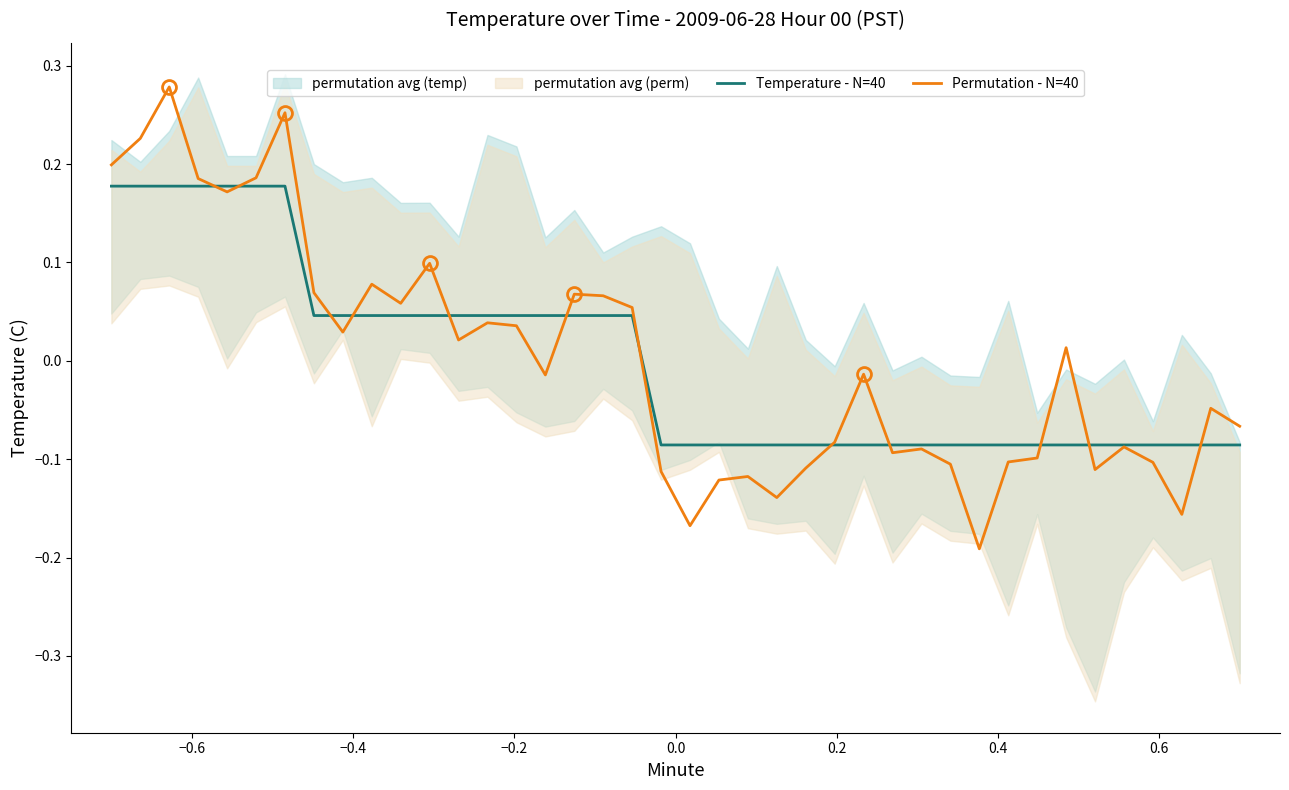

Is it true that Temperature - N=40 equals -0.1 at 21?

False